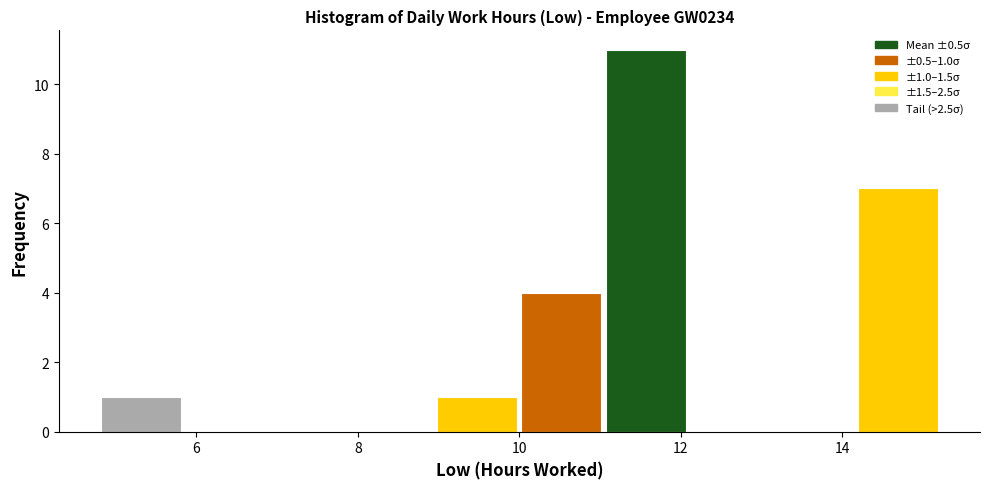

Which range on the x-axis has the tallest bar?

11.0 to 12.0